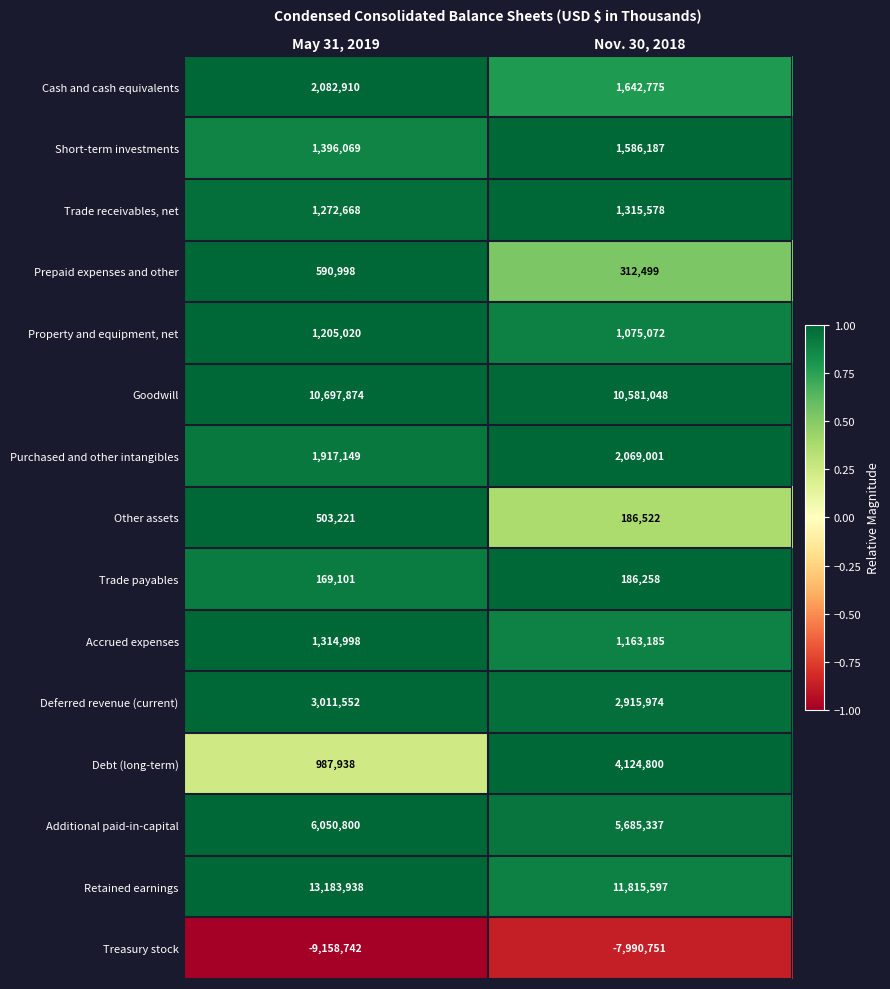

At which category is the sum across all series the highest?

Nov. 30, 2018